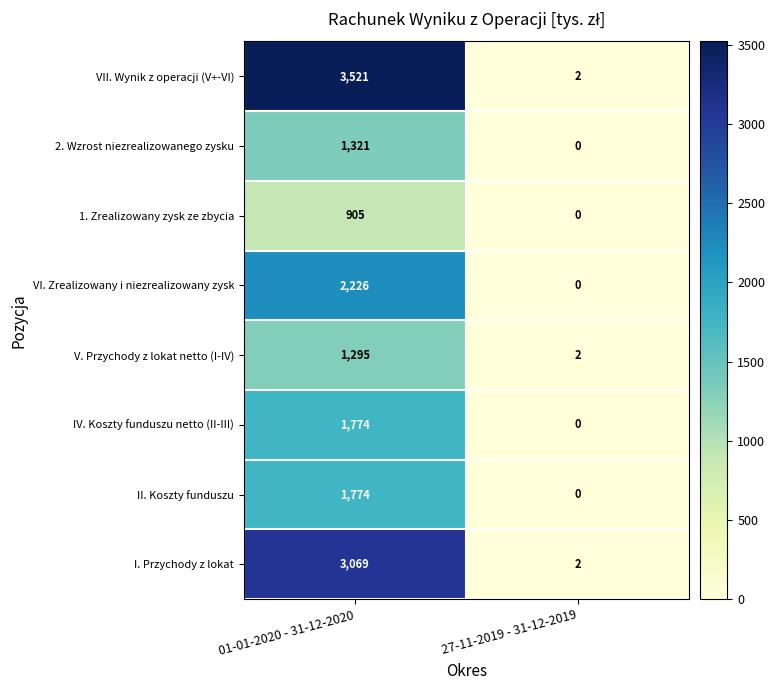

Which category has the highest value across all series?

01-01-2020 - 31-12-2020